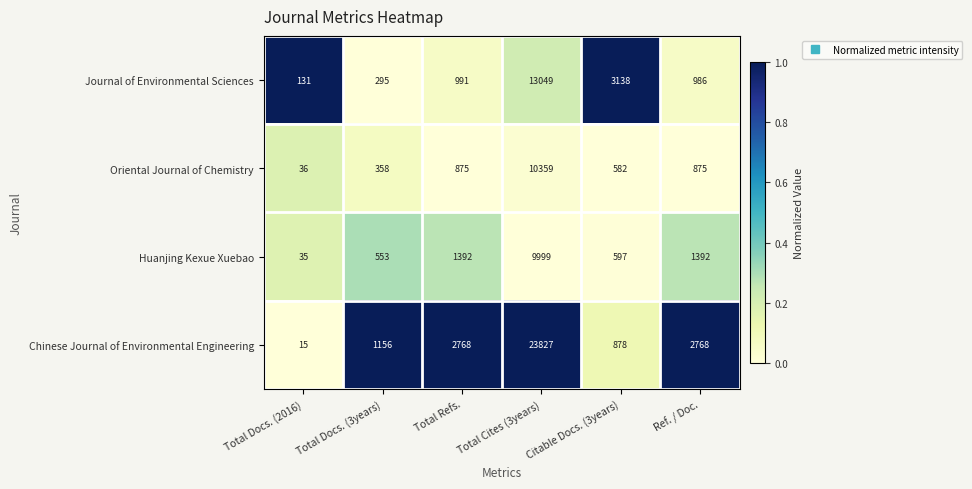

What is the difference between the highest and lowest values at Total Refs.?

1893